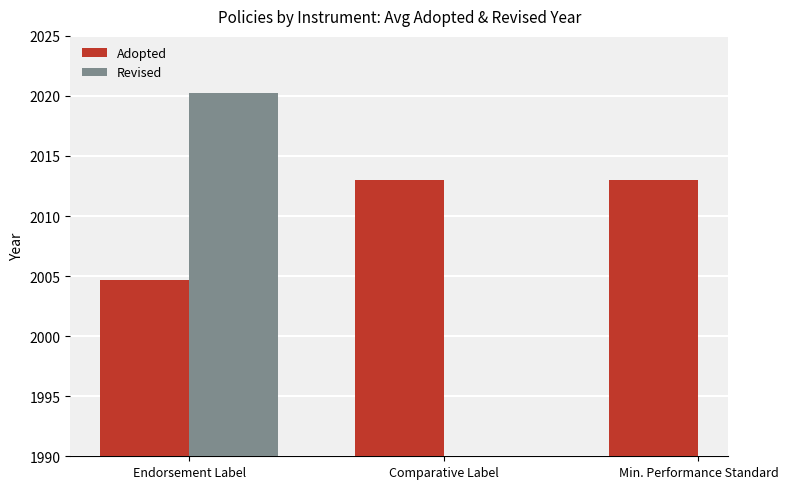

What is the label of the 3rd bar from the right?

Endorsement Label